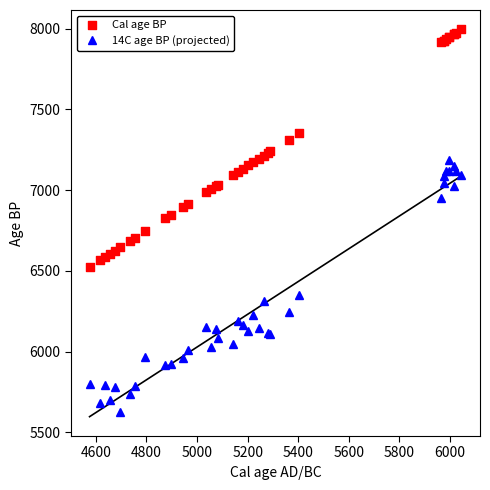

Is the value of Cal age BP at 26 greater than the value of 14C age BP (projected) at 22?

Yes